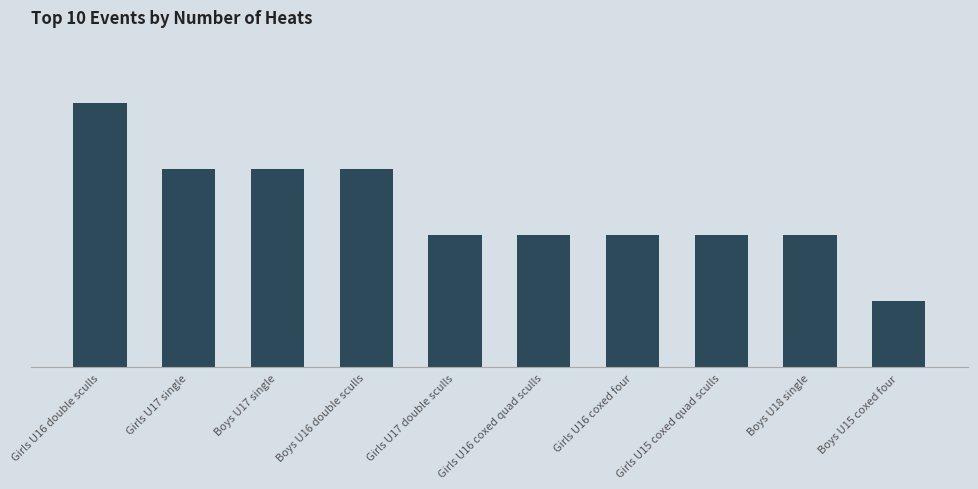

What is the sum of all values?

24